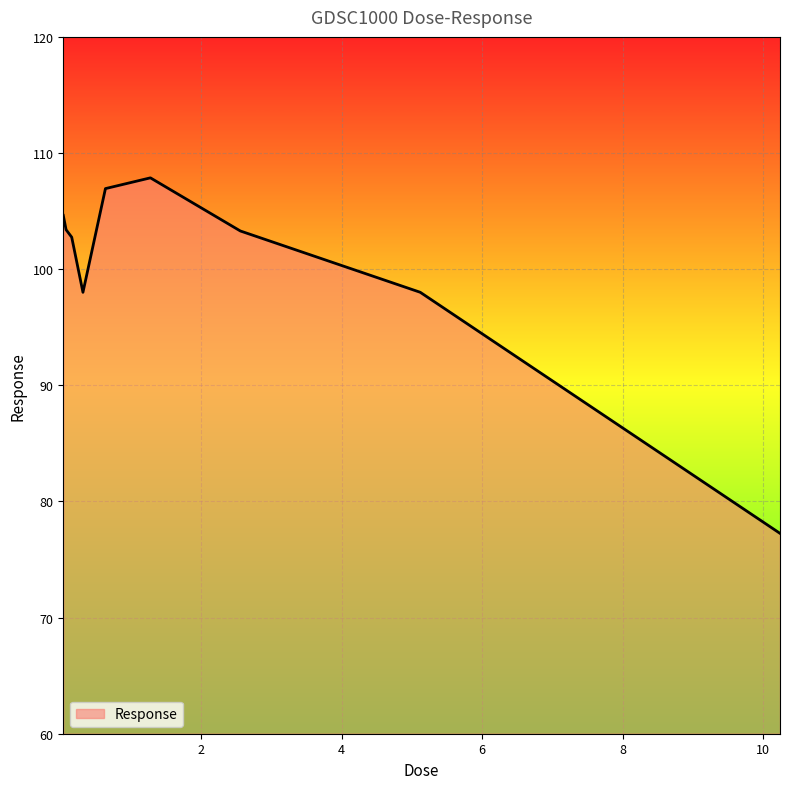

What is the difference between the maximum and minimum values?

30.6